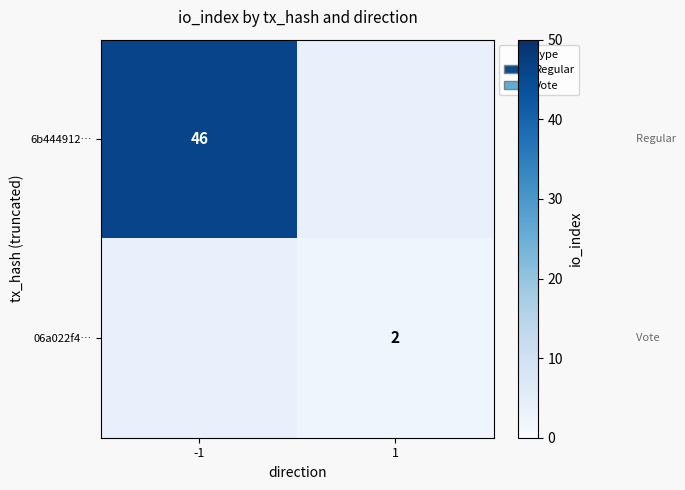

Is the value of 06a022f4… at 1 greater than the value of 6b444912… at -1?

No